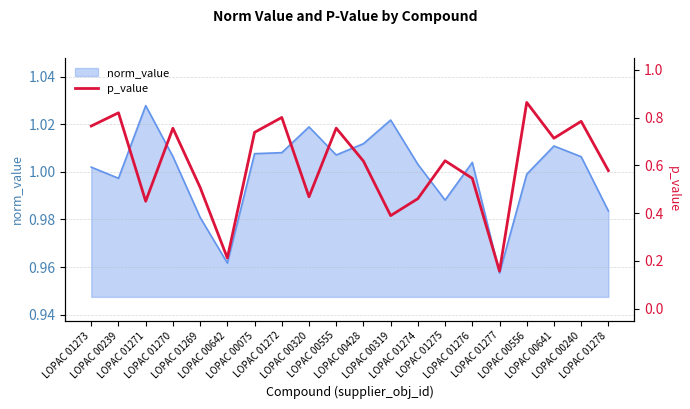

What is the difference between the maximum and minimum values?

0.7